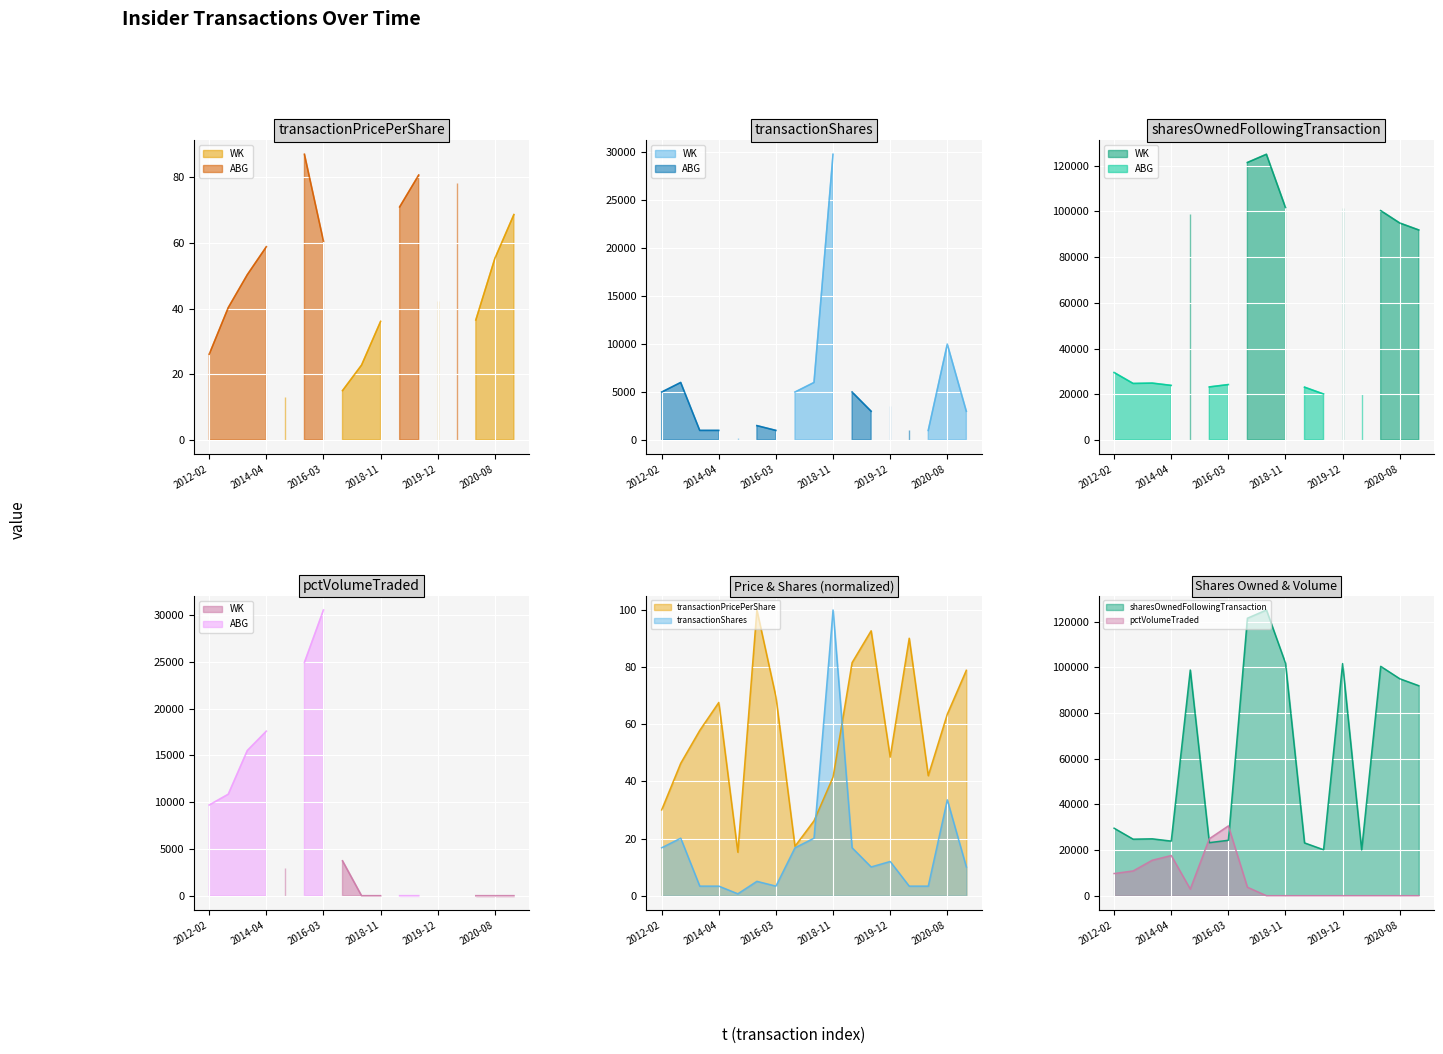

What is the total value across all series at 2020-08?

95058.1